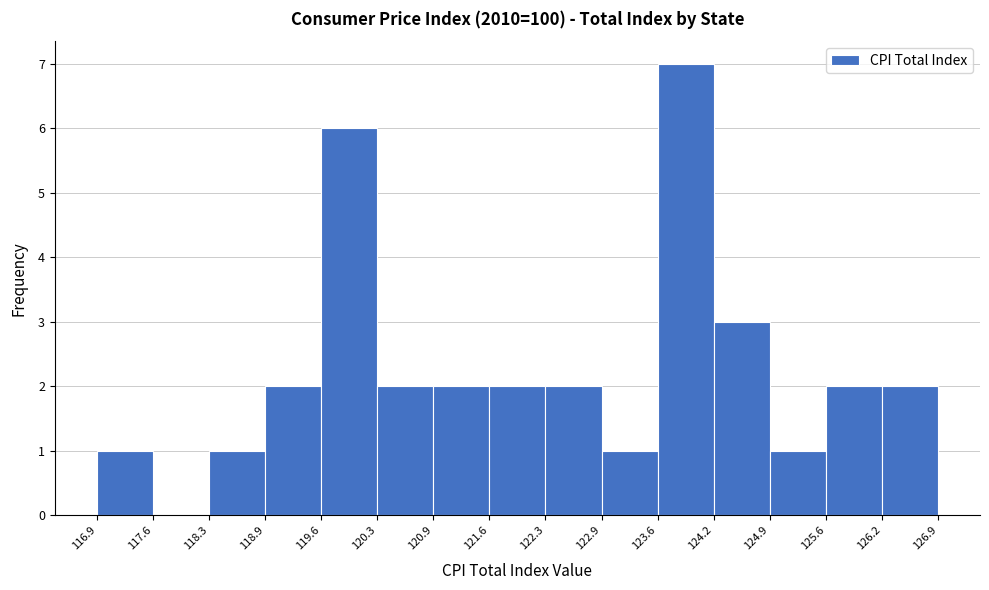

Reading left to right, transcribe this chart: for each bar, give the range it covers on the x-axis and its height. The values are not printed on the chart, so give them approximately, as read against the axis.

116.9 to 117.6: 1
117.6 to 118.3: 0
118.3 to 118.9: 1
118.9 to 119.6: 2
119.6 to 120.3: 6
120.3 to 120.9: 2
120.9 to 121.6: 2
121.6 to 122.3: 2
122.3 to 122.9: 2
122.9 to 123.6: 1
123.6 to 124.2: 7
124.2 to 124.9: 3
124.9 to 125.6: 1
125.6 to 126.2: 2
126.2 to 126.9: 2